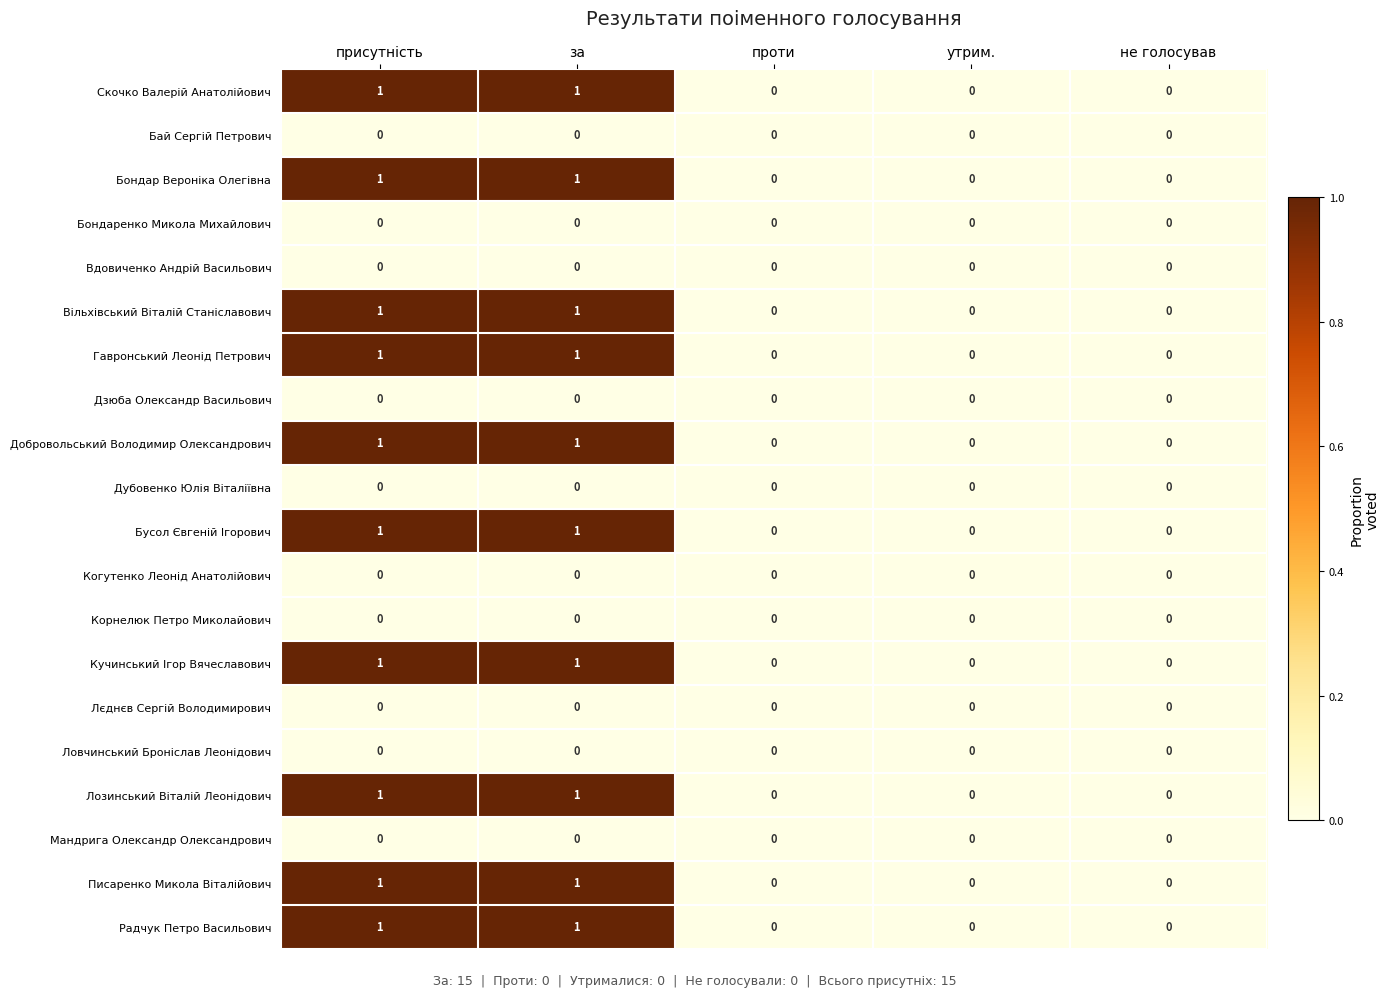

True or false: Гавронський Леонід Петрович has a value of 1 at не голосував.

False